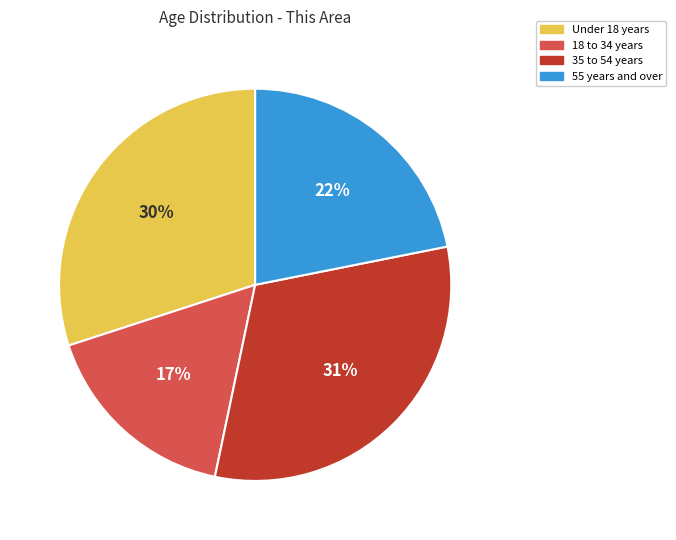

True or false: 35 to 54 years accounts for 31% of the total.

True